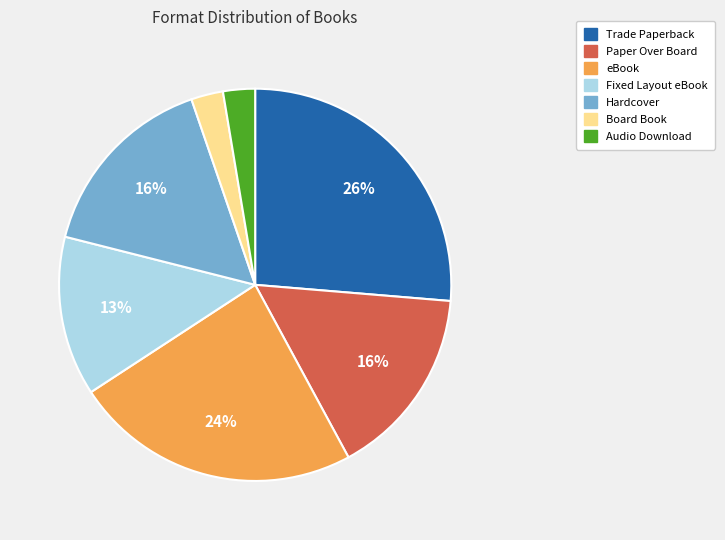

Is there a majority slice in this chart?

No